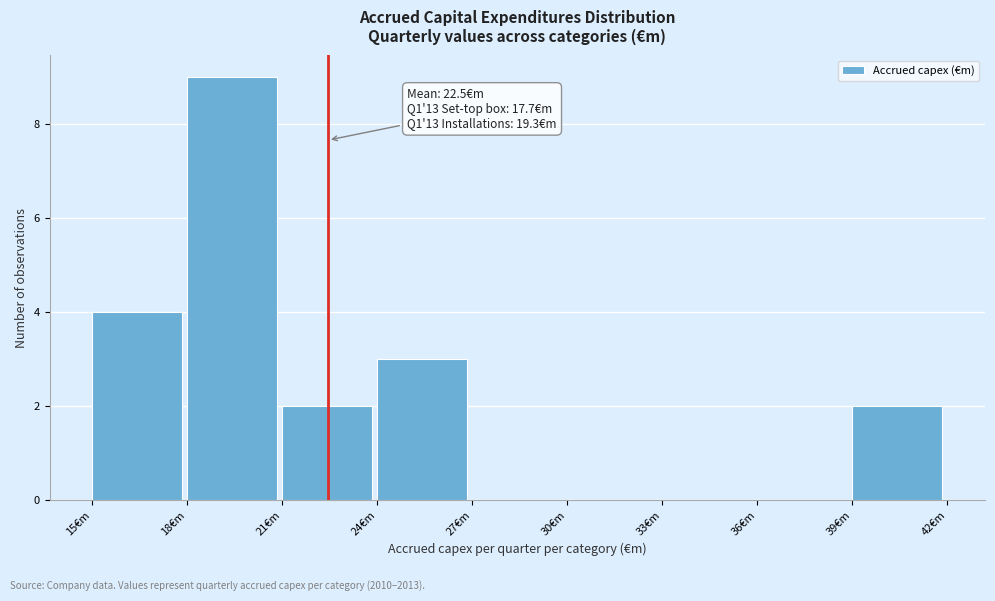

Over which range of the x-axis is the bar tallest?

18 to 21